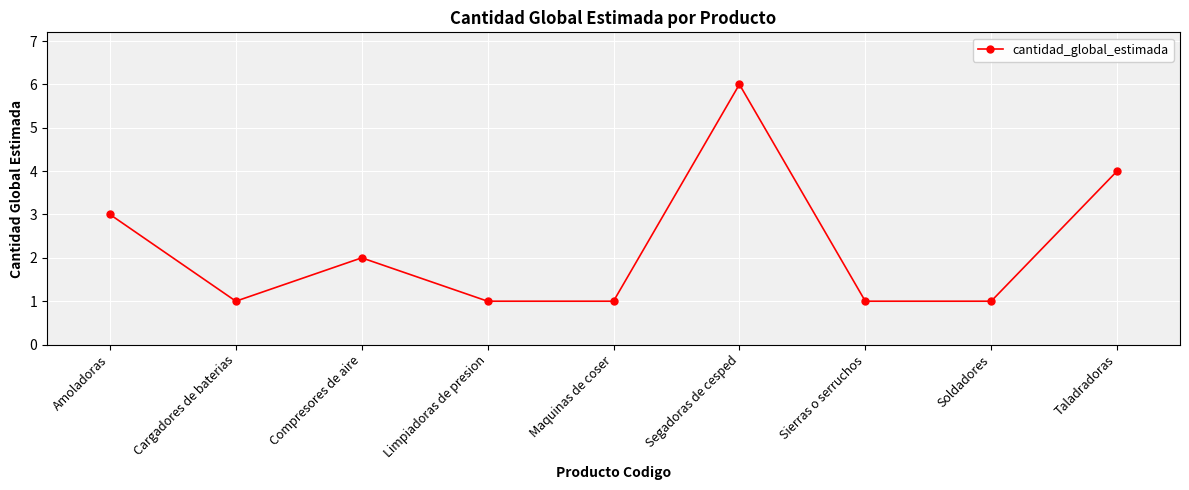

The value at Sierras o serruchos is 2. True or false?

False